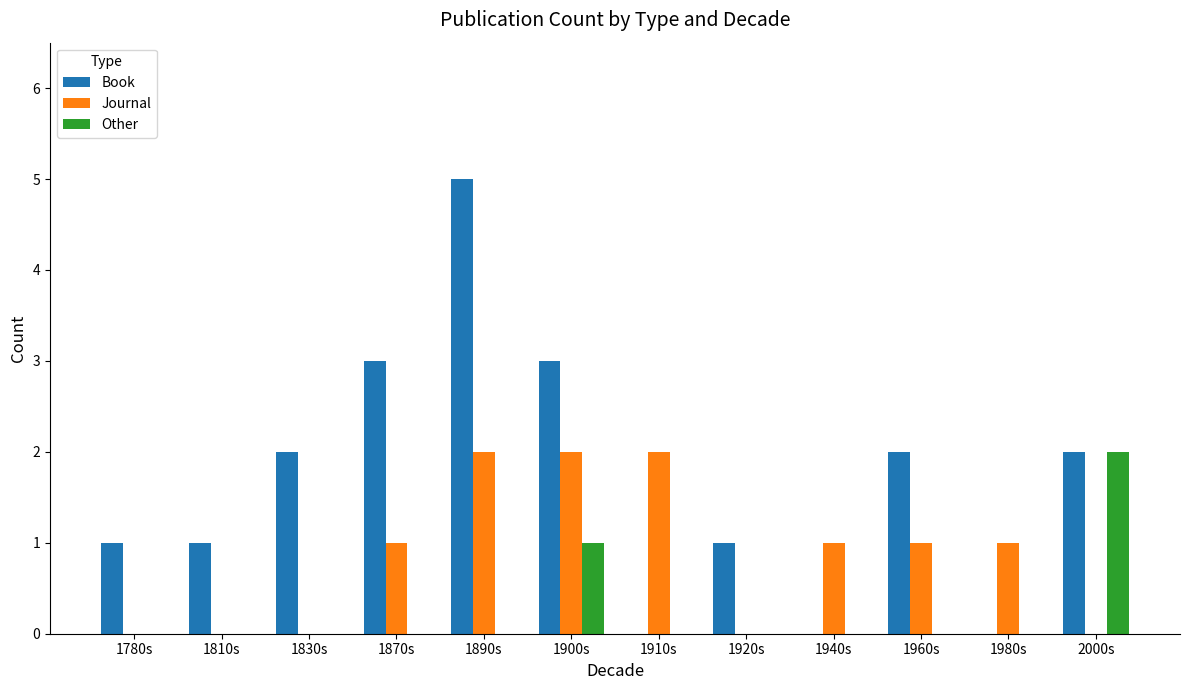

Count the number of categories in the chart.

12